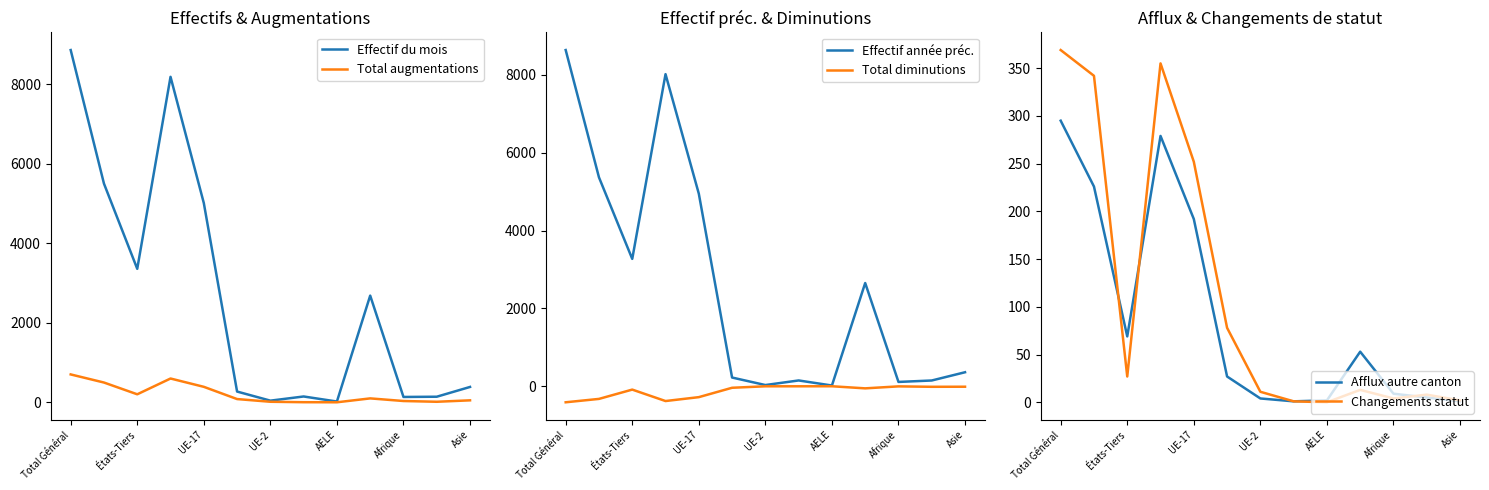

At which label is Effectif du mois closest to 4443?

UE-17